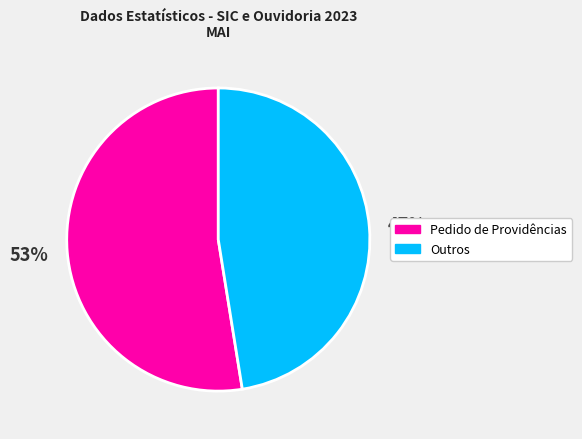

To the nearest percent, what is the average slice percentage?

50%